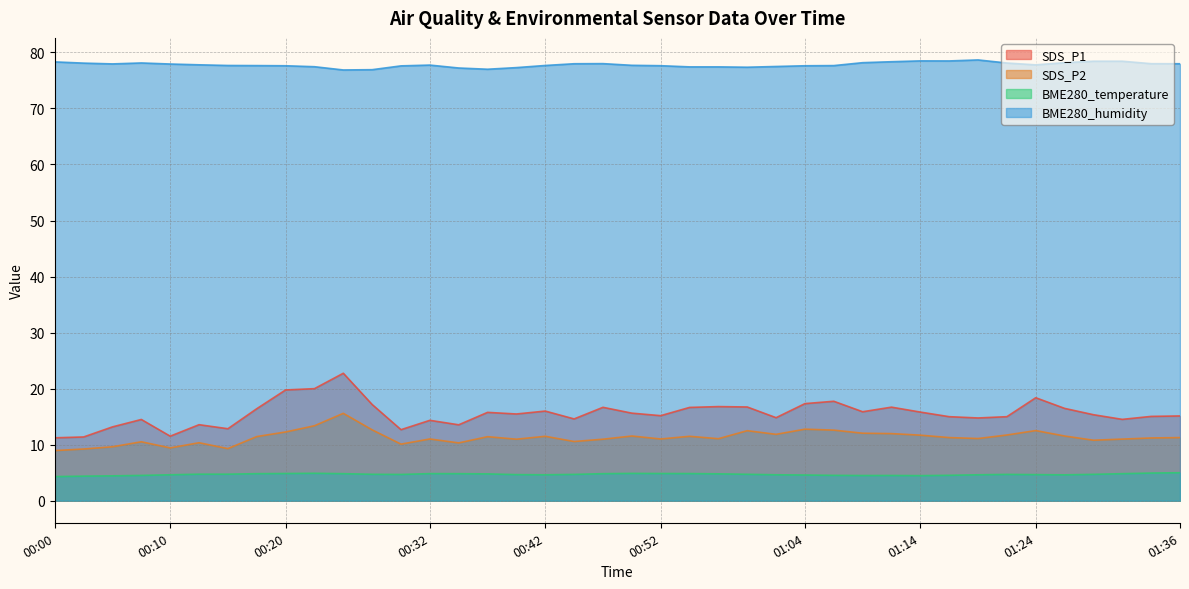

Which series has the largest total across all categories?

BME280_humidity